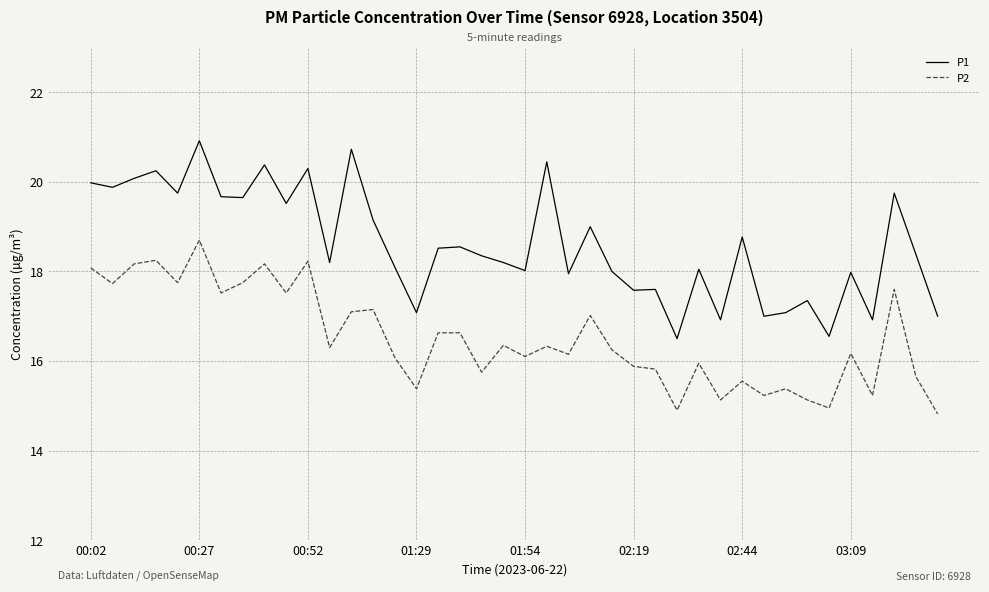

Which series has the widest spread of values?

P1